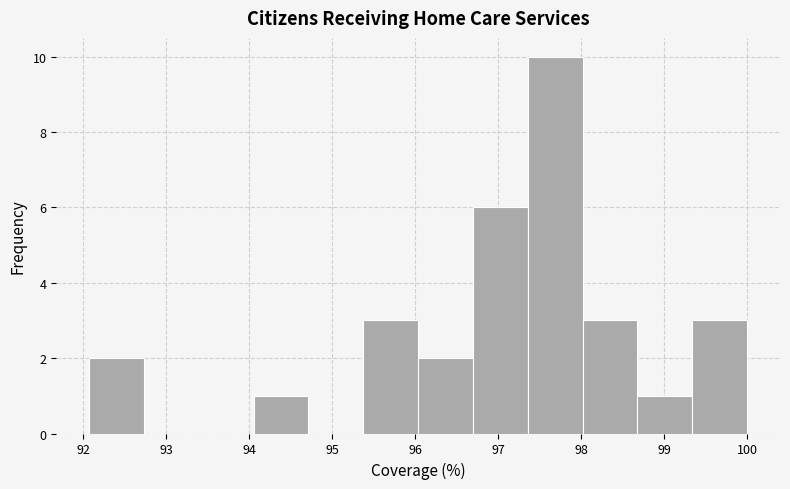

Reading left to right, list every bar in this chart as the range it spans on the x-axis followed by its height. Neither the bar edges nor the heights are printed on the chart, so give them approximately, as read against the axes.

92.1 to 92.7: 2
92.7 to 93.4: 0
93.4 to 94.1: 0
94.1 to 94.7: 1
94.7 to 95.4: 0
95.4 to 96.0: 3
96.0 to 96.7: 2
96.7 to 97.4: 6
97.4 to 98.0: 10
98.0 to 98.7: 3
98.7 to 99.3: 1
99.3 to 100.0: 3